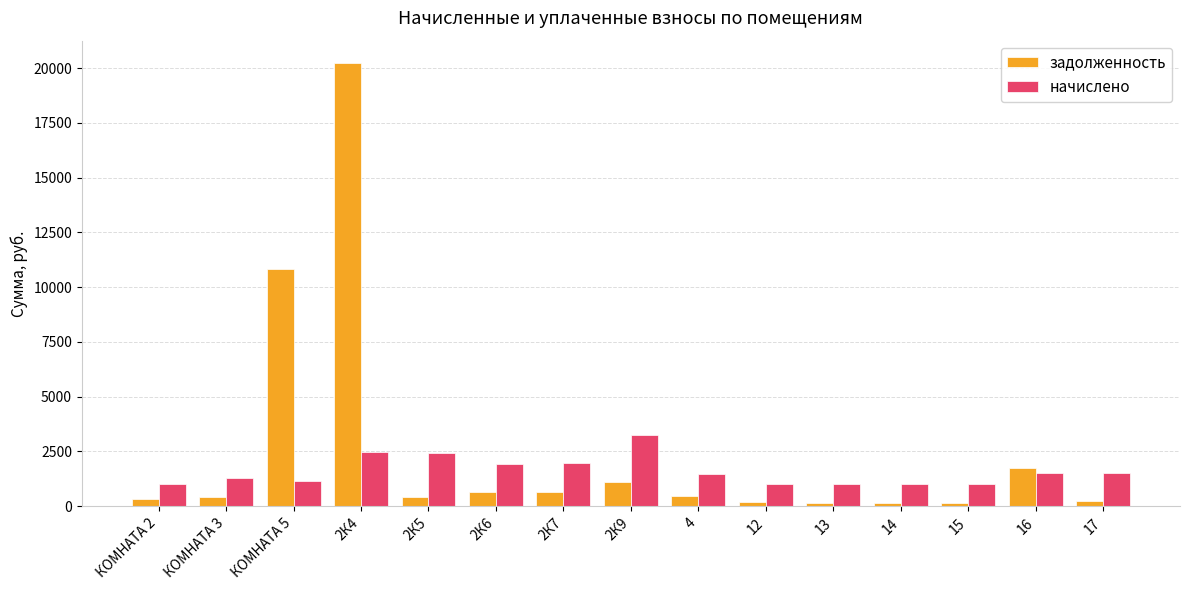

List the series in order of their peak value, lowest first.

начислено, задолженность